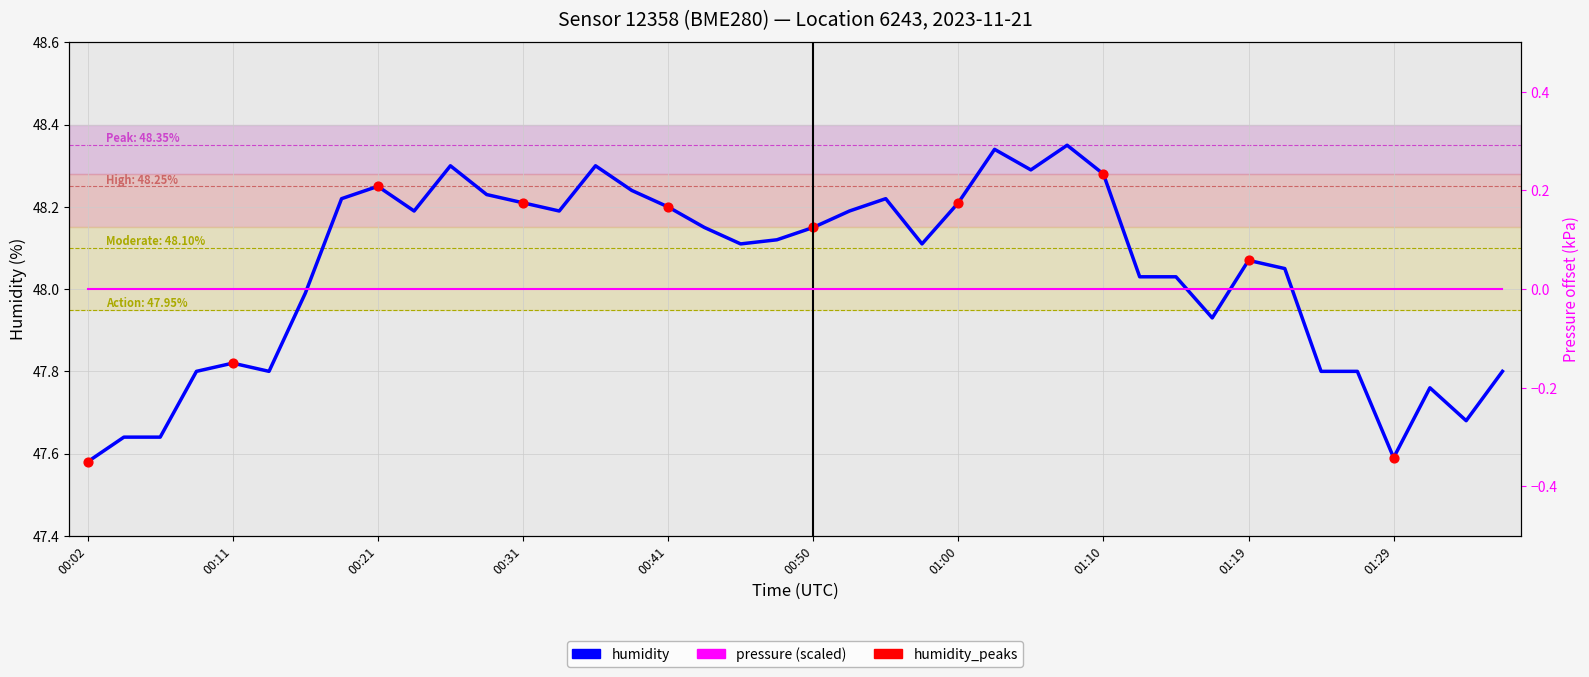

What is the ratio of the value at 00:41 to the value at 00:28?

1.0